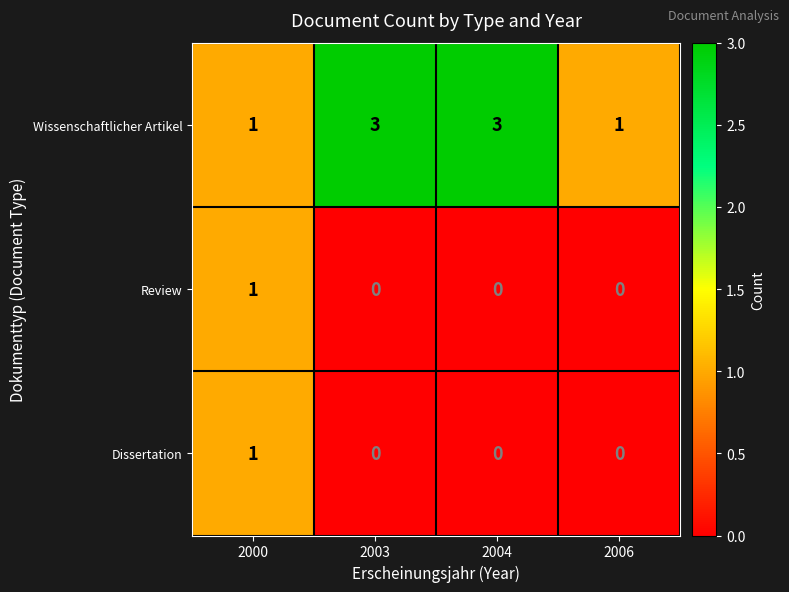

Reading left to right, list all the values displayed in this chart.

Wissenschaftlicher Artikel: 2000=1	2003=3	2004=3	2006=1
Review: 2000=1	2003=0	2004=0	2006=0
Dissertation: 2000=1	2003=0	2004=0	2006=0